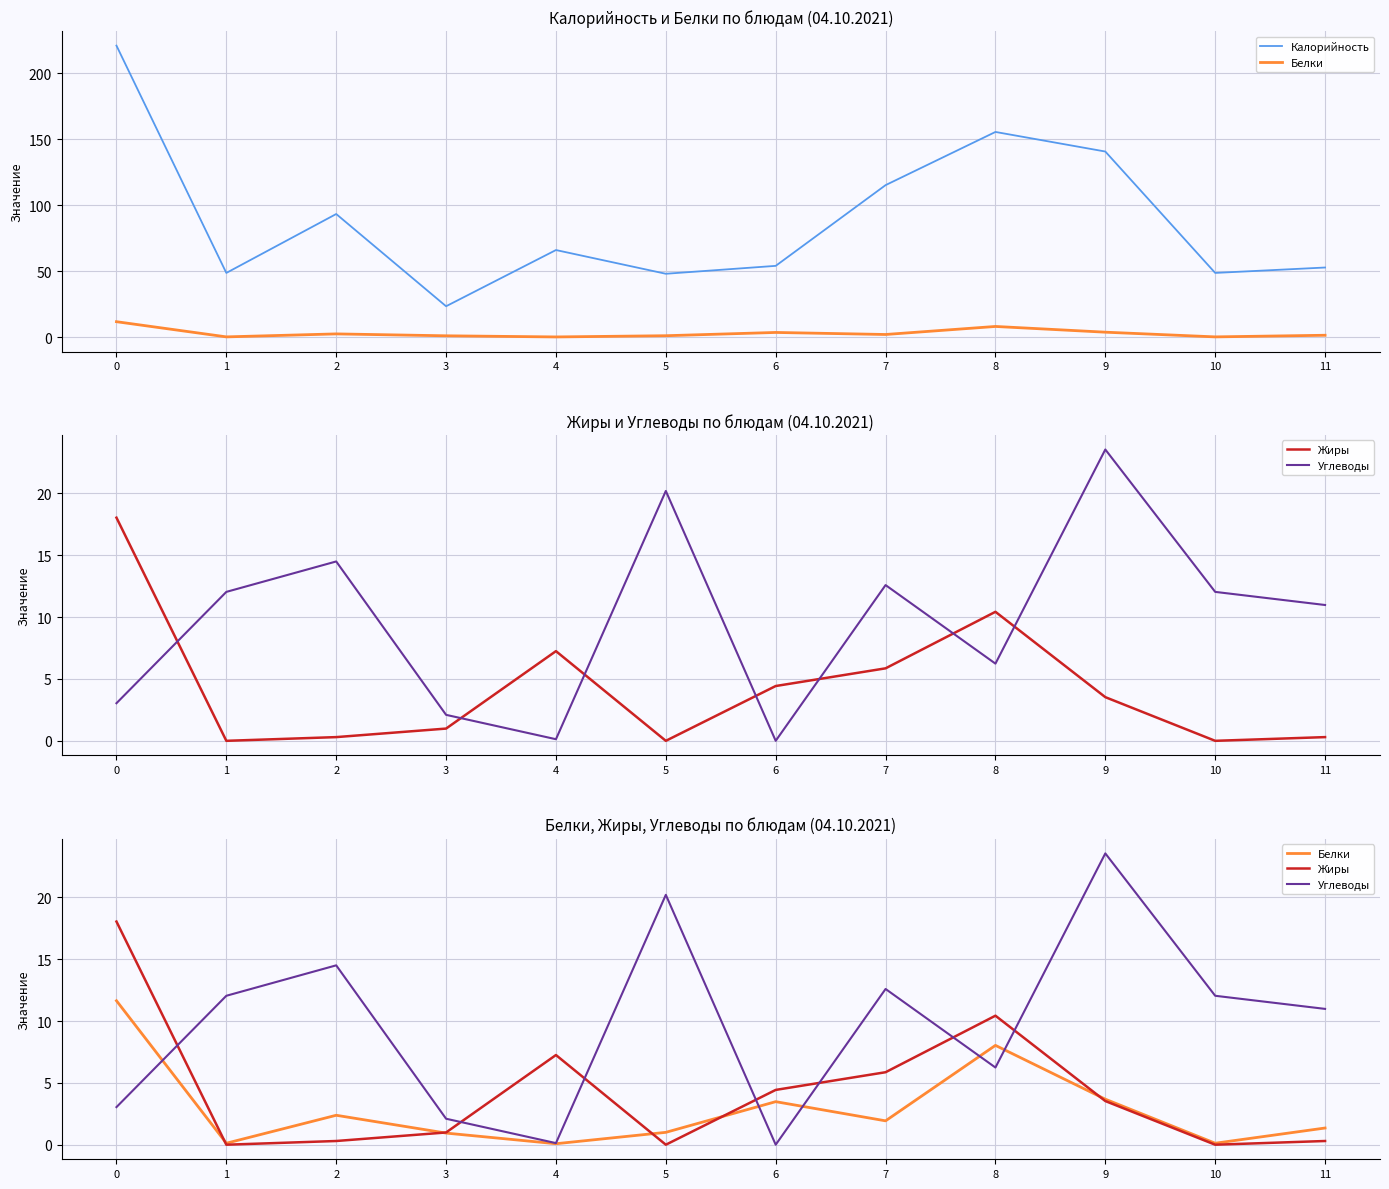

Which series has the largest total across all categories?

Калорийность